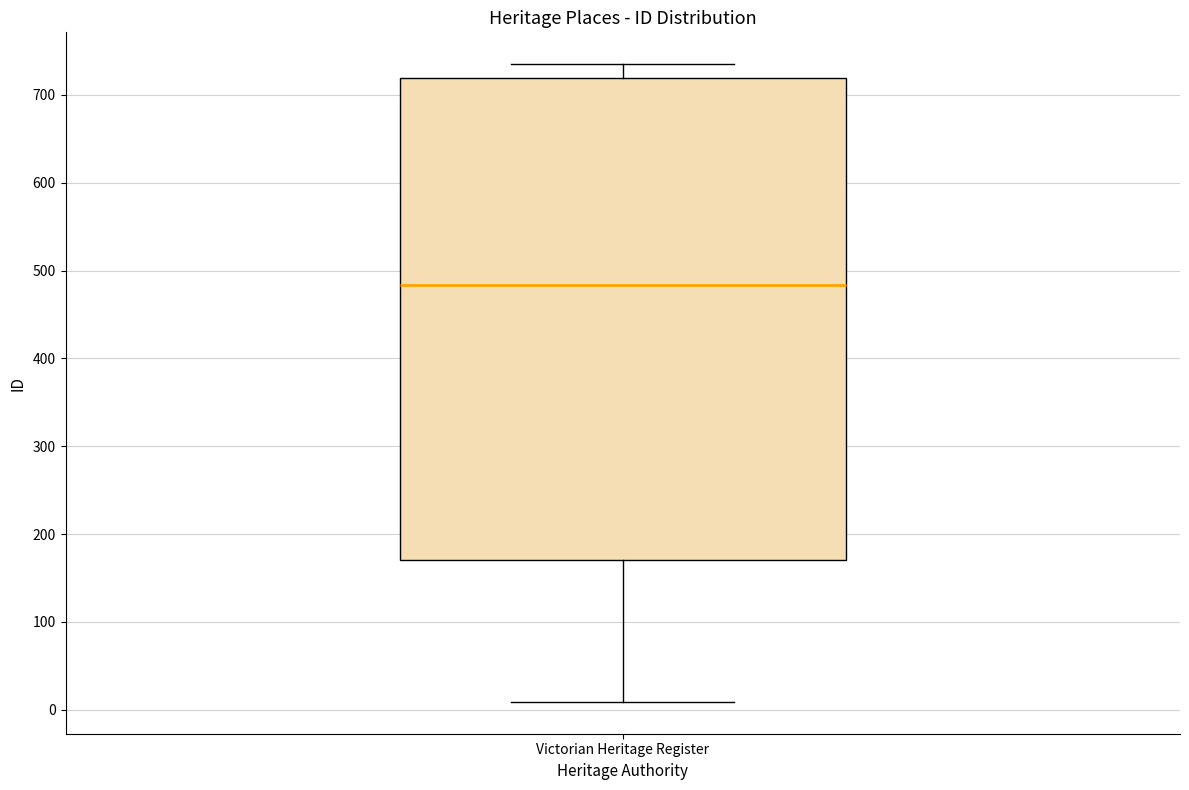

Transcribe this box plot: give where the median line is, the range the box spans, and where the two whiskers end, as read against the y-axis. The values are not printed on the chart, so give them approximately, as read against the axis.

median 480, box 170 to 720, whiskers 10 to 740